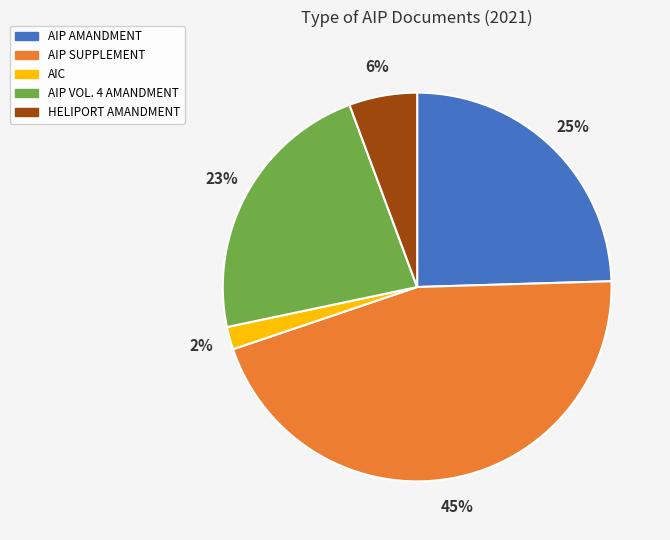

To the nearest percent, what percentage of the pie is AIP SUPPLEMENT?

45%